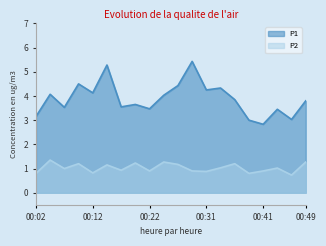

Reading left to right, extract all data points from this chart.

P1: 00:02=3.1	00:04=4.1	00:07=3.5	00:09=4.5	00:12=4.1	00:14=5.3	00:17=3.5	00:19=3.6	00:22=3.5	00:24=4.0	00:26=4.4	00:29=5.4	00:31=4.2	00:34=4.3	00:36=3.9	00:39=3.0	00:41=2.8	00:44=3.5	00:46=3.0	00:49=3.8
P2: 00:02=0.8	00:04=1.4	00:07=1.0	00:09=1.2	00:12=0.8	00:14=1.1	00:17=0.9	00:19=1.2	00:22=0.9	00:24=1.3	00:26=1.2	00:29=0.9	00:31=0.9	00:34=1.0	00:36=1.2	00:39=0.8	00:41=0.9	00:44=1.0	00:46=0.7	00:49=1.3